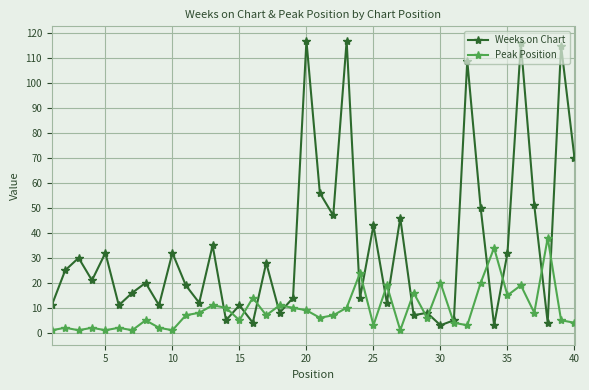

What is the highest value of the Weeks on Chart series?

117